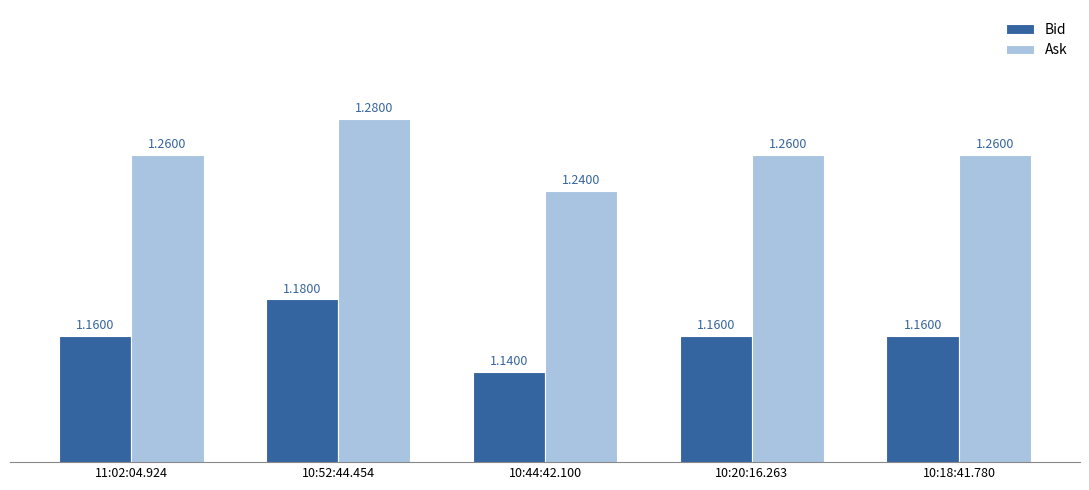

At which category does the chart reach its peak across all series?

10:52:44.454